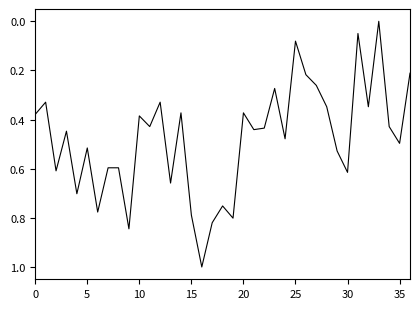

How many series are shown in this chart?

1